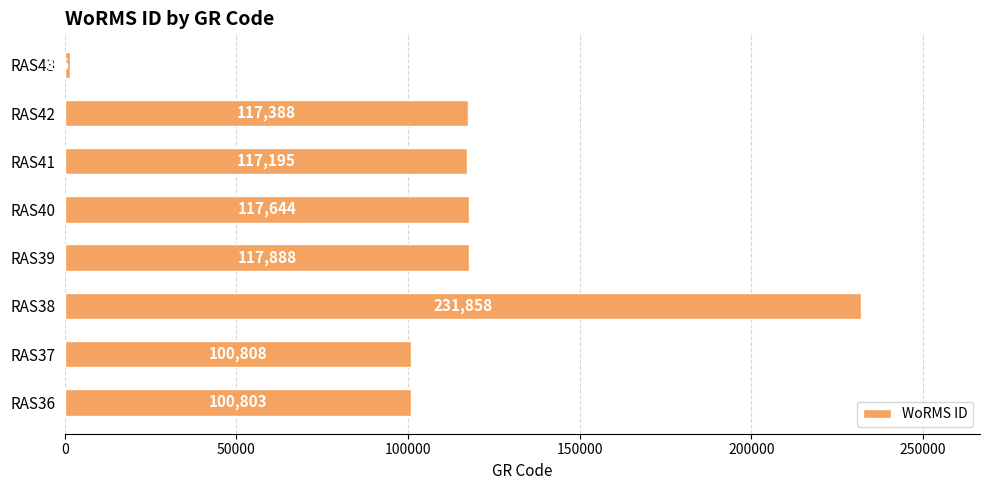

The chart shows a value of 74355 at RAS41. True or false?

False